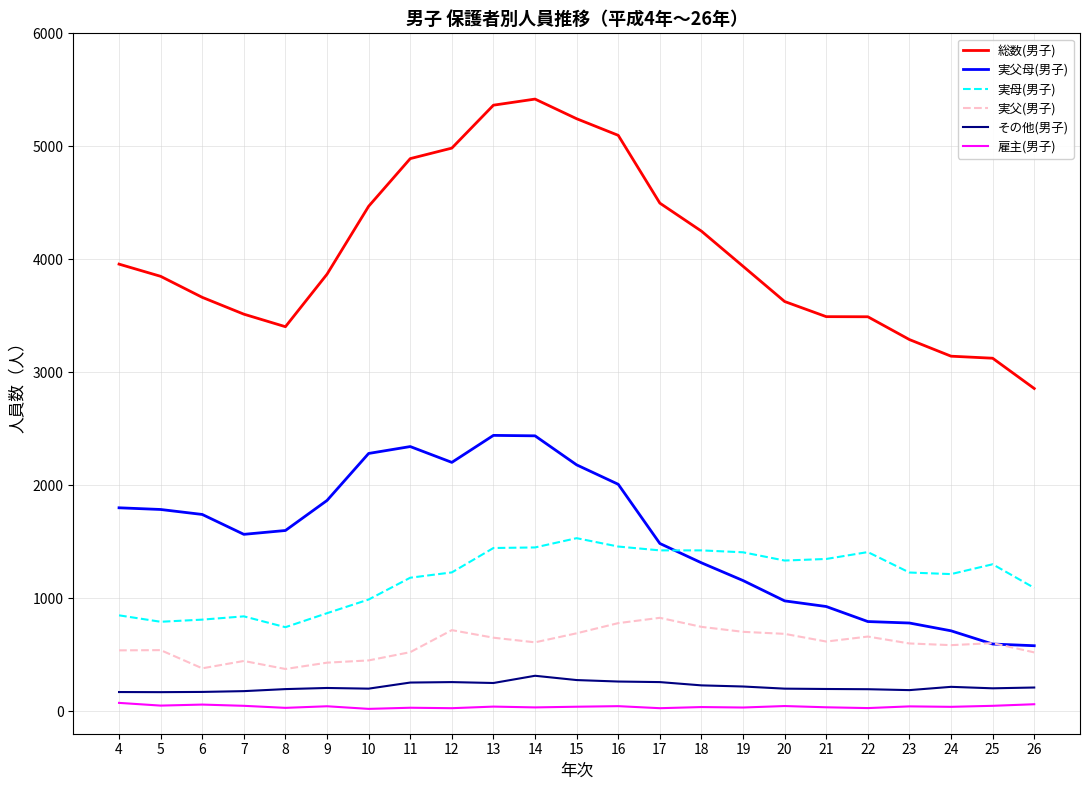

True or false: 実父母(男子) and 雇主(男子) intersect in this chart.

False